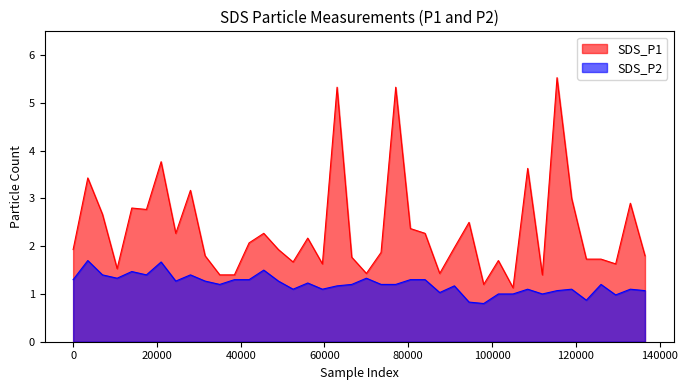

What is the lowest value of the SDS_P2 series?

0.8